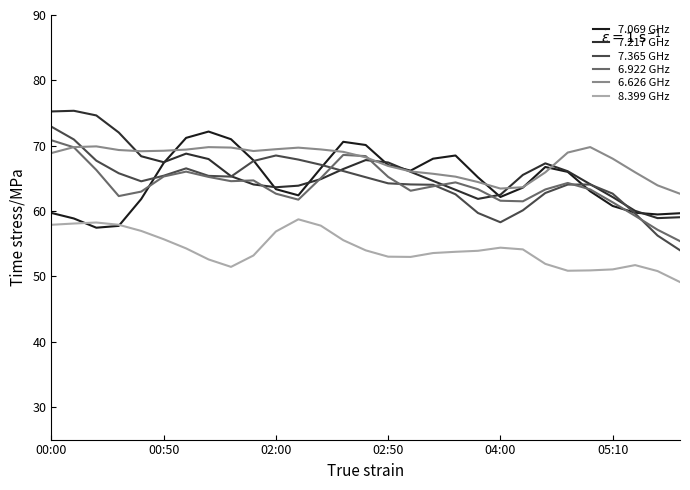

Does the chart display data point markers on the line(s)?

No